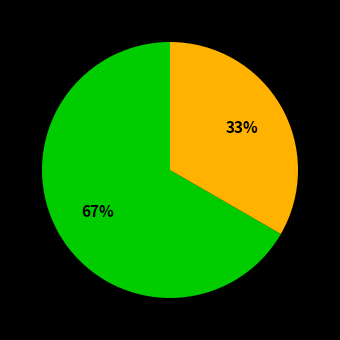

Does any single category account for the majority?

Yes